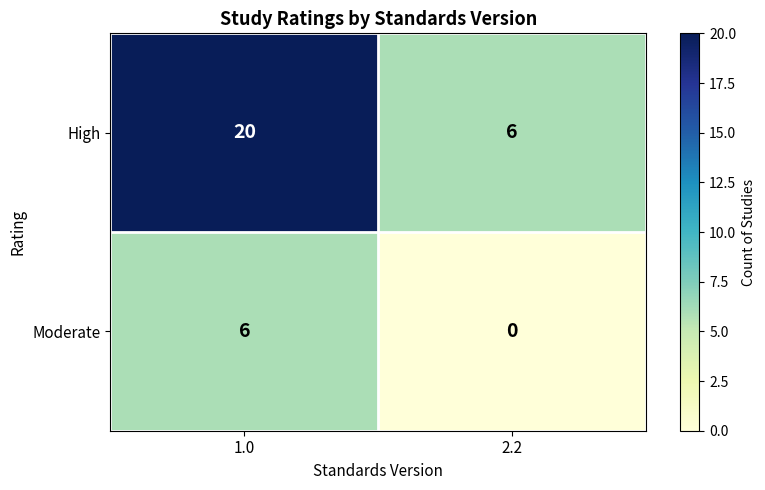

What is the difference between the highest and lowest values at 2.2?

6